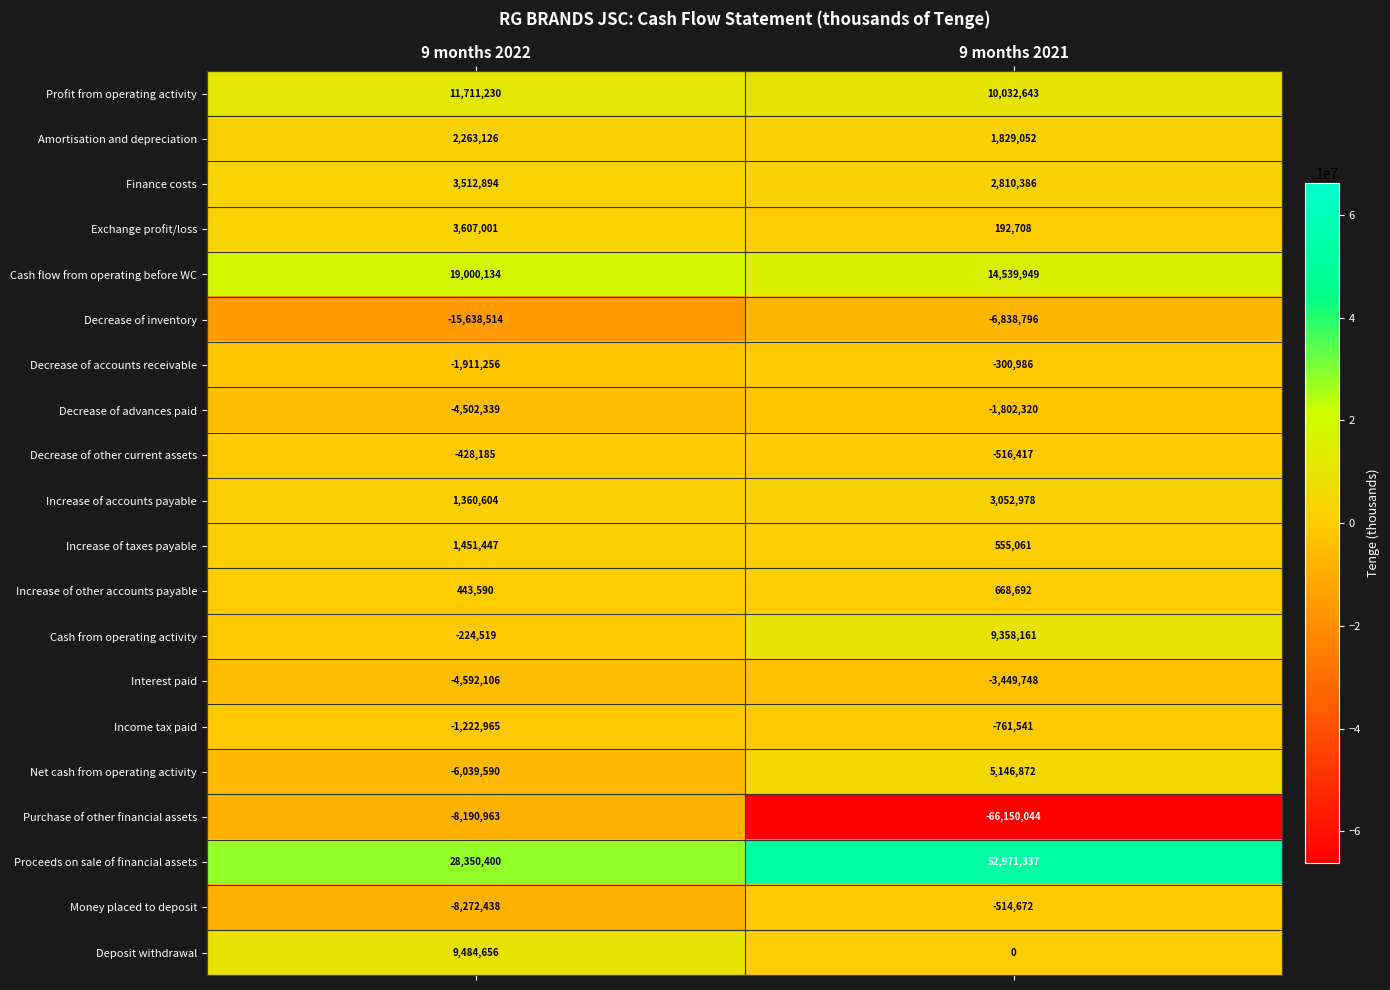

Which series has the widest spread of values?

Purchase of other financial assets